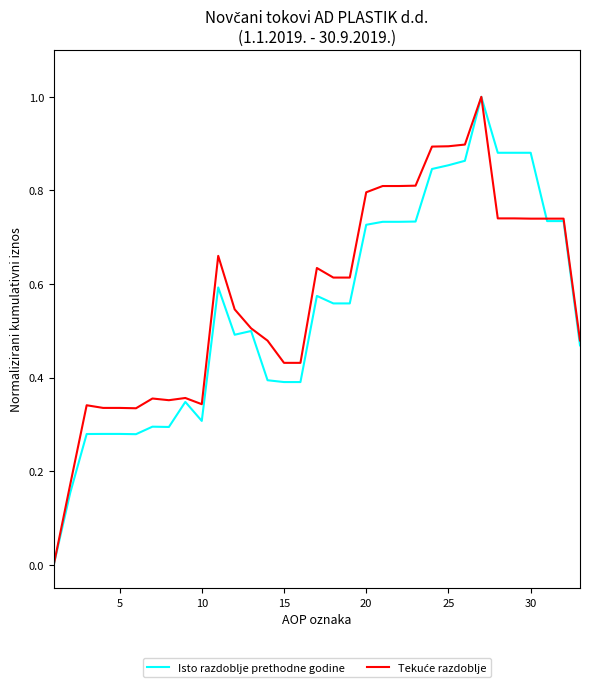

Is this an area chart (filled region under the line)?

No